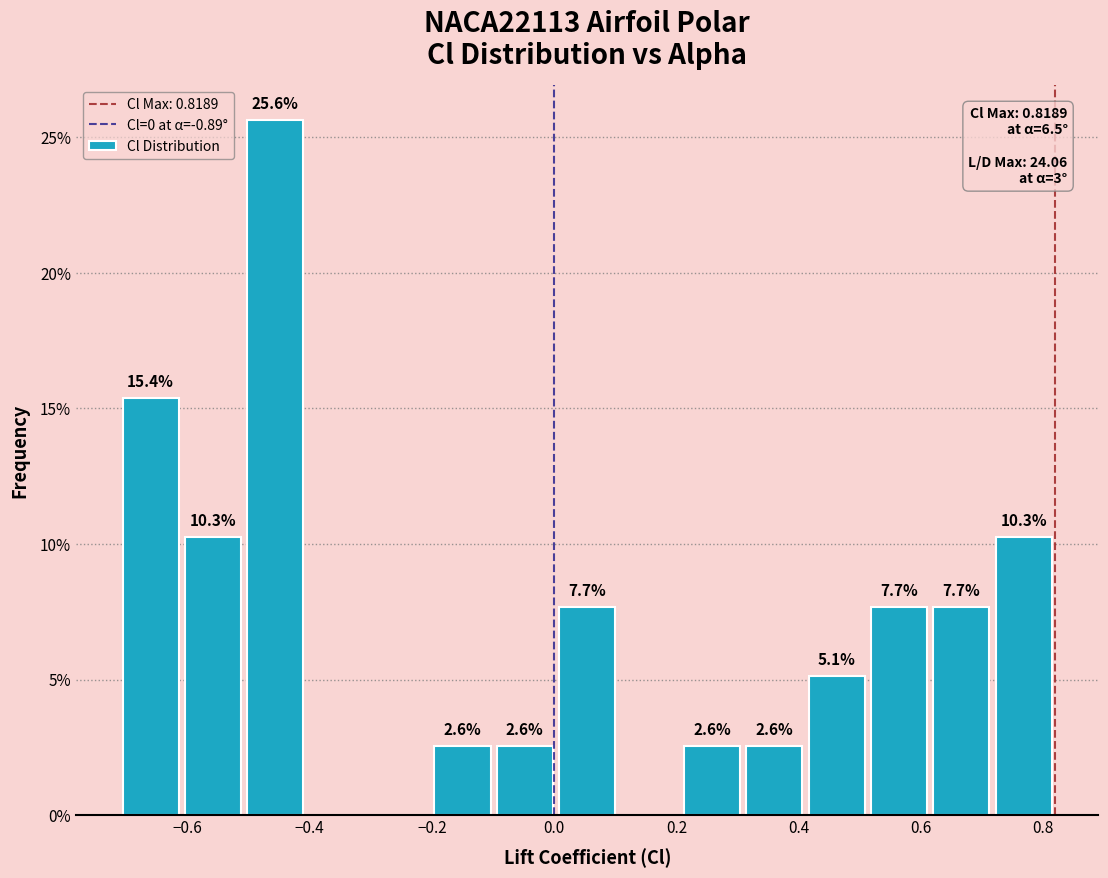

Which range on the x-axis has the tallest bar?

-0.50 to -0.40